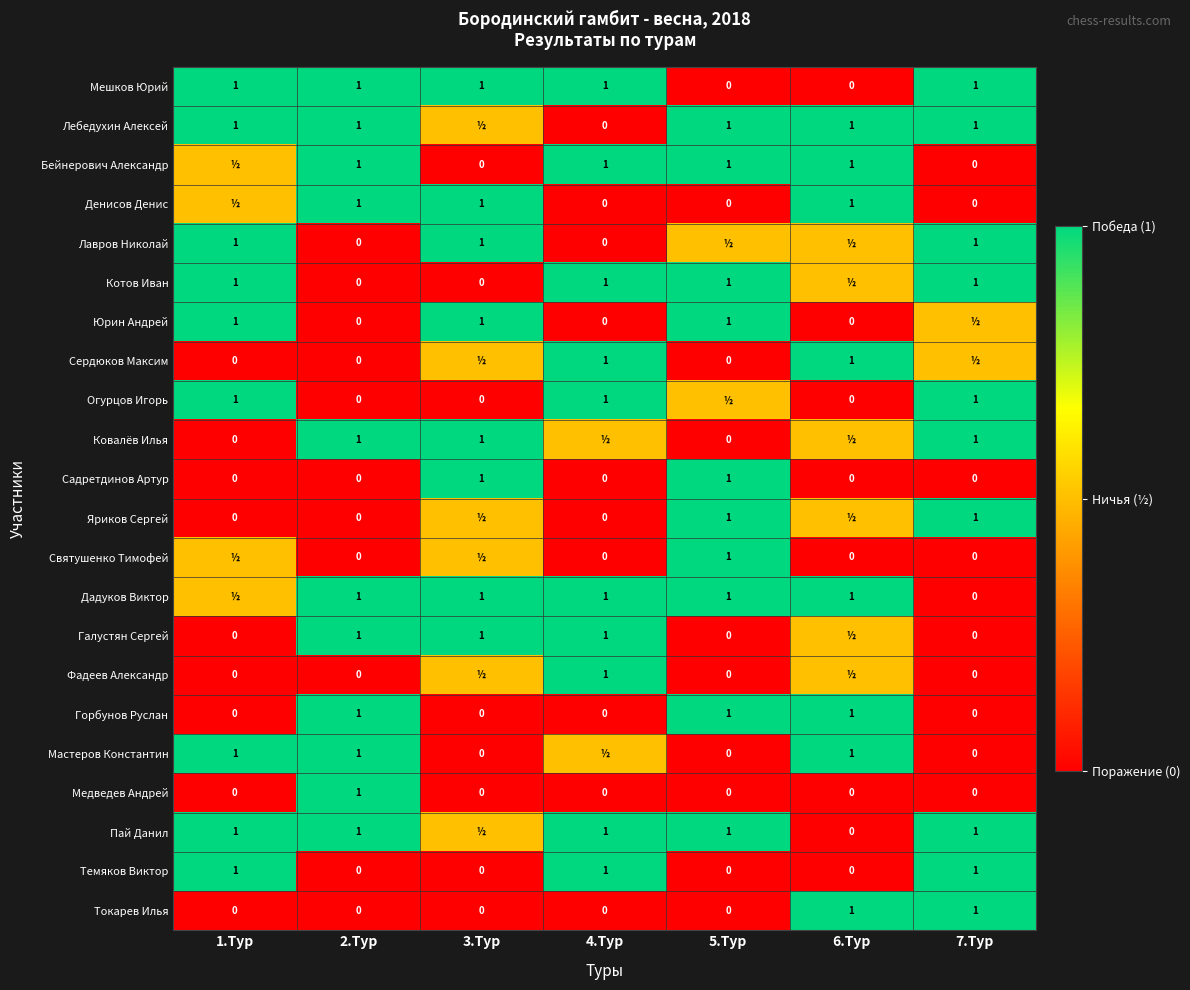

What is the difference between the highest and lowest values at 2.Тур?

1.0